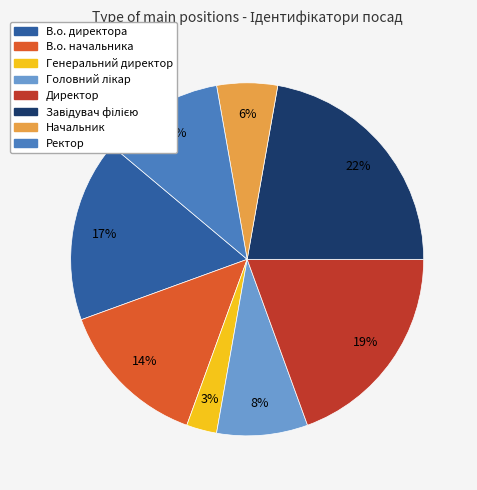

To the nearest percent, what portion does Директор represent?

19%